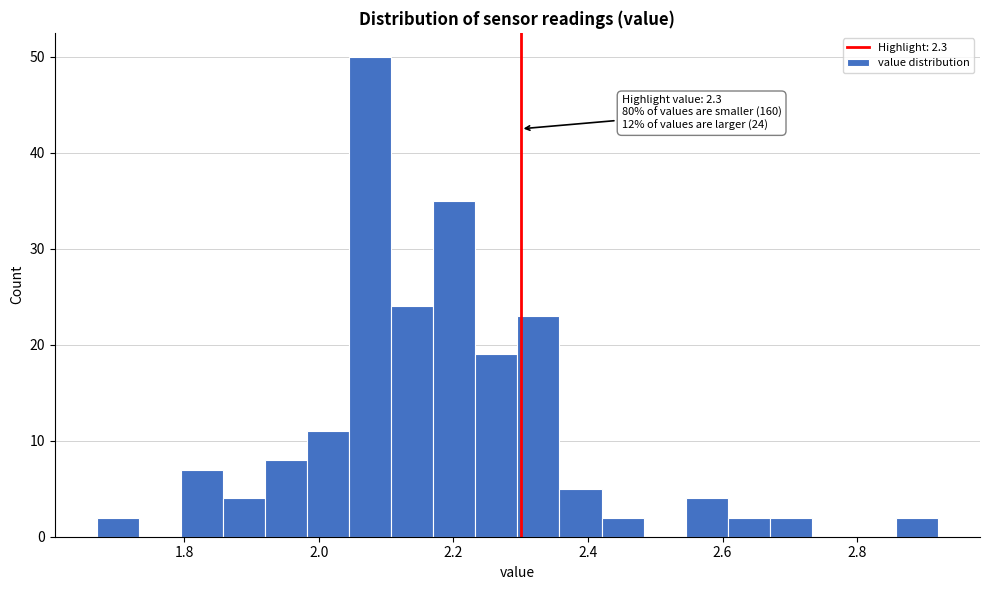

Read against the x-axis, roughly where is the centre of the tallest bar?

2.08